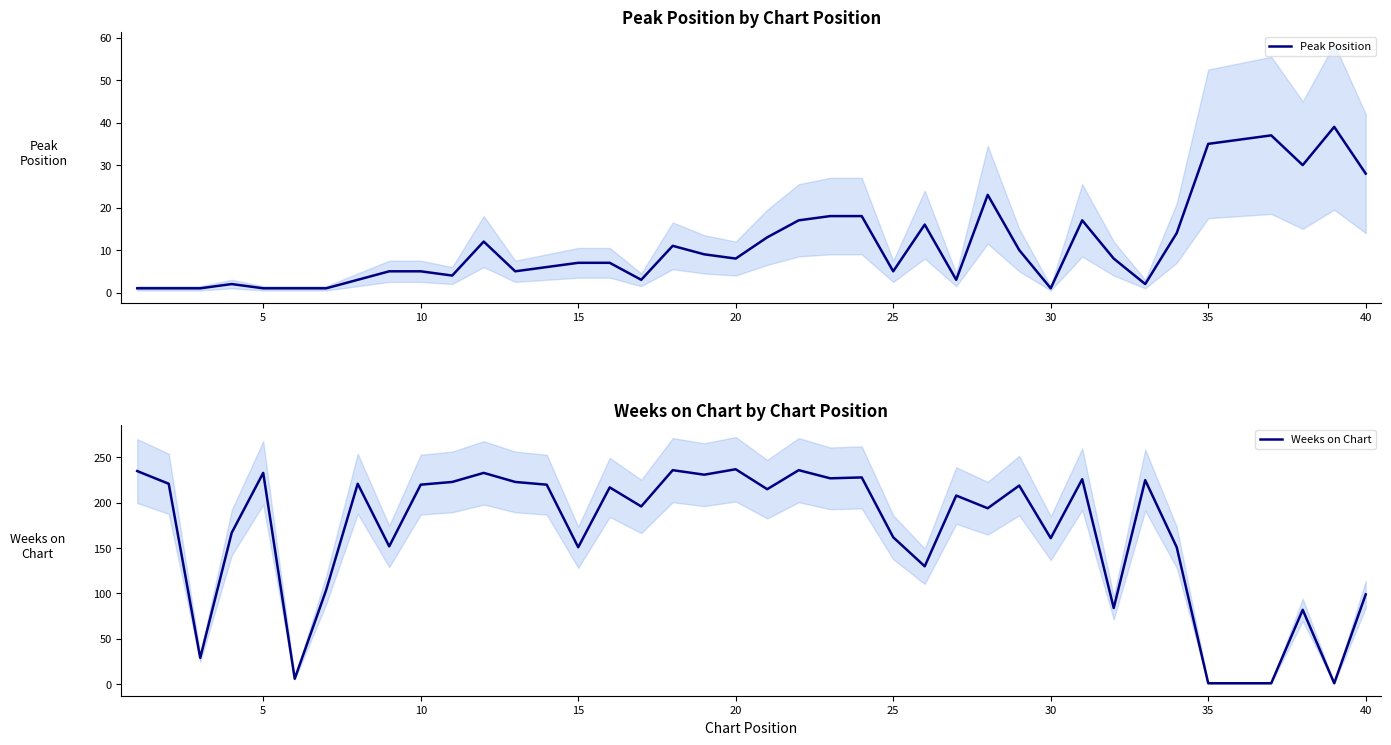

What is the highest value of the Weeks on Chart series?

237